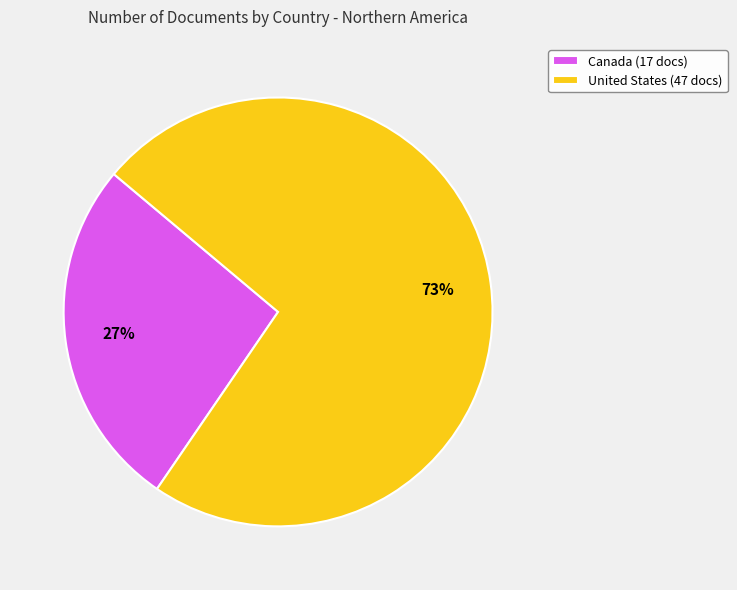

What is the majority slice?

United States